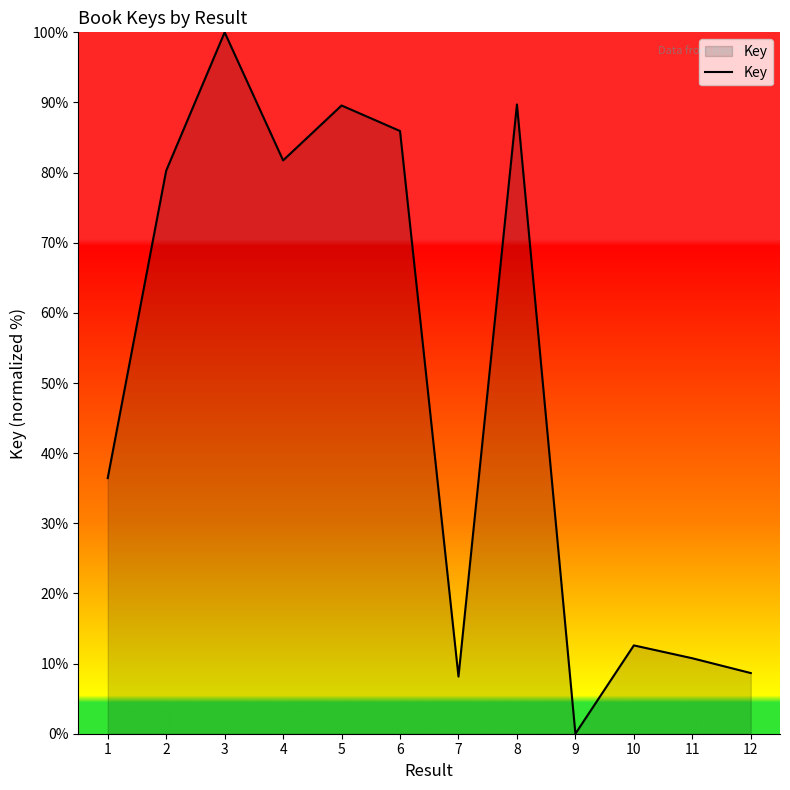

At which category does the data reach its first local valley?

4